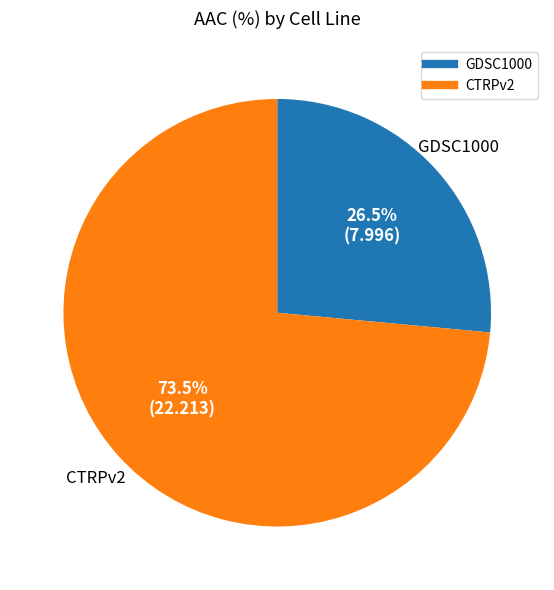

To the nearest percent, what is the difference between the largest and smallest slice percentages?

47%